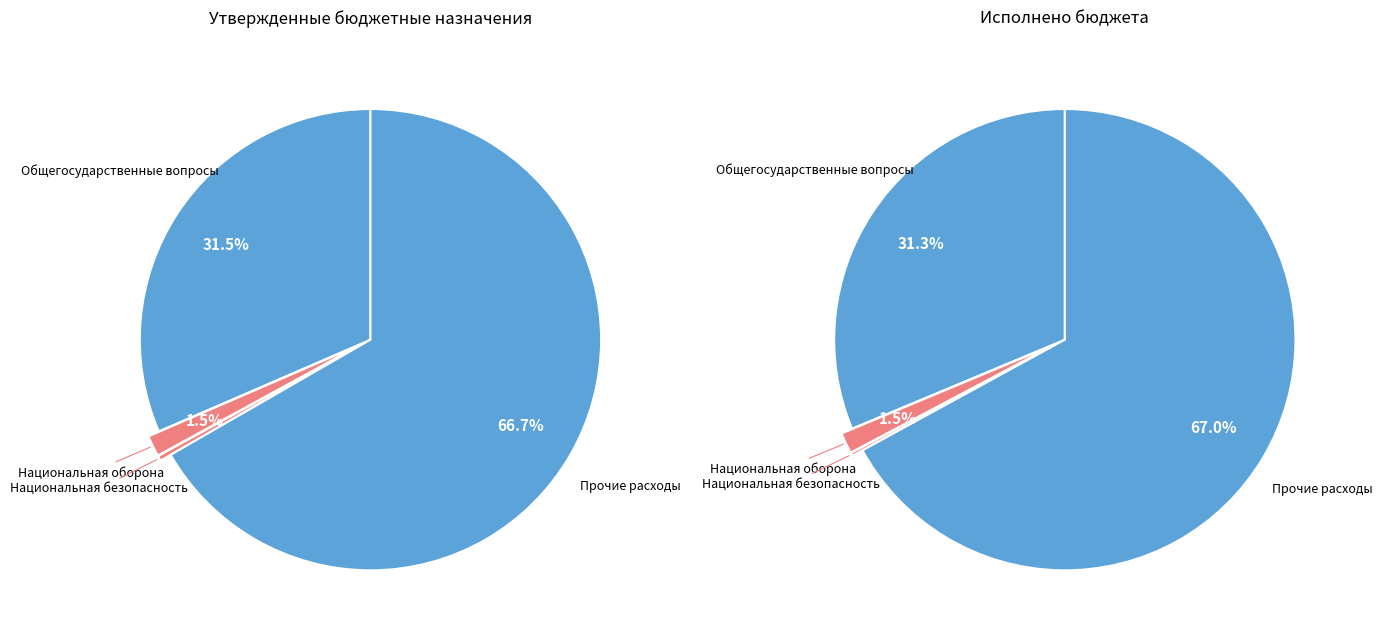

Between Прочие расходы and Национальная оборона, which is larger?

Прочие расходы